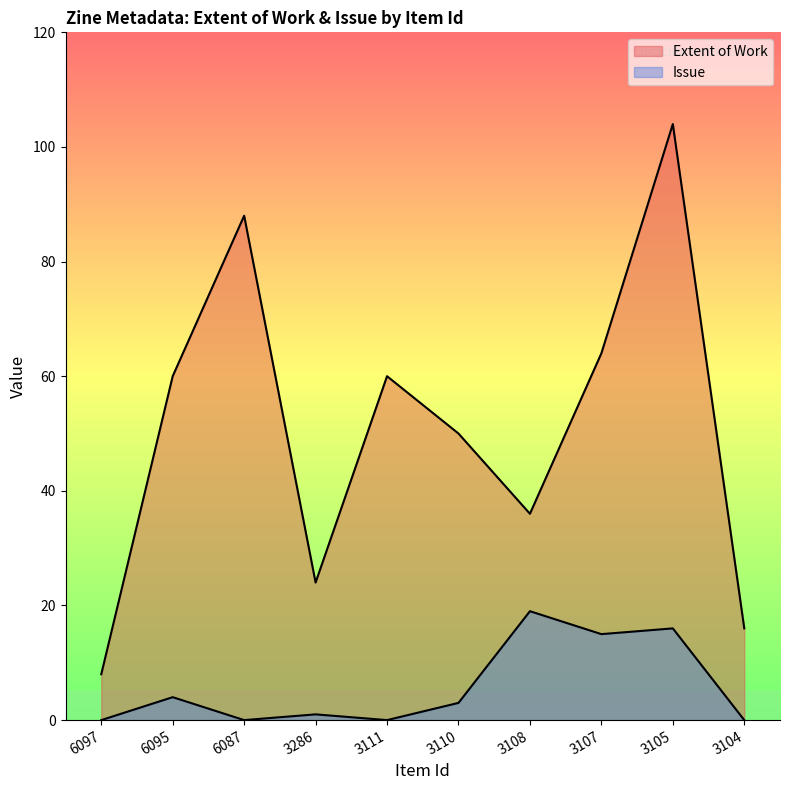

Which series has the widest spread of values?

Extent of Work